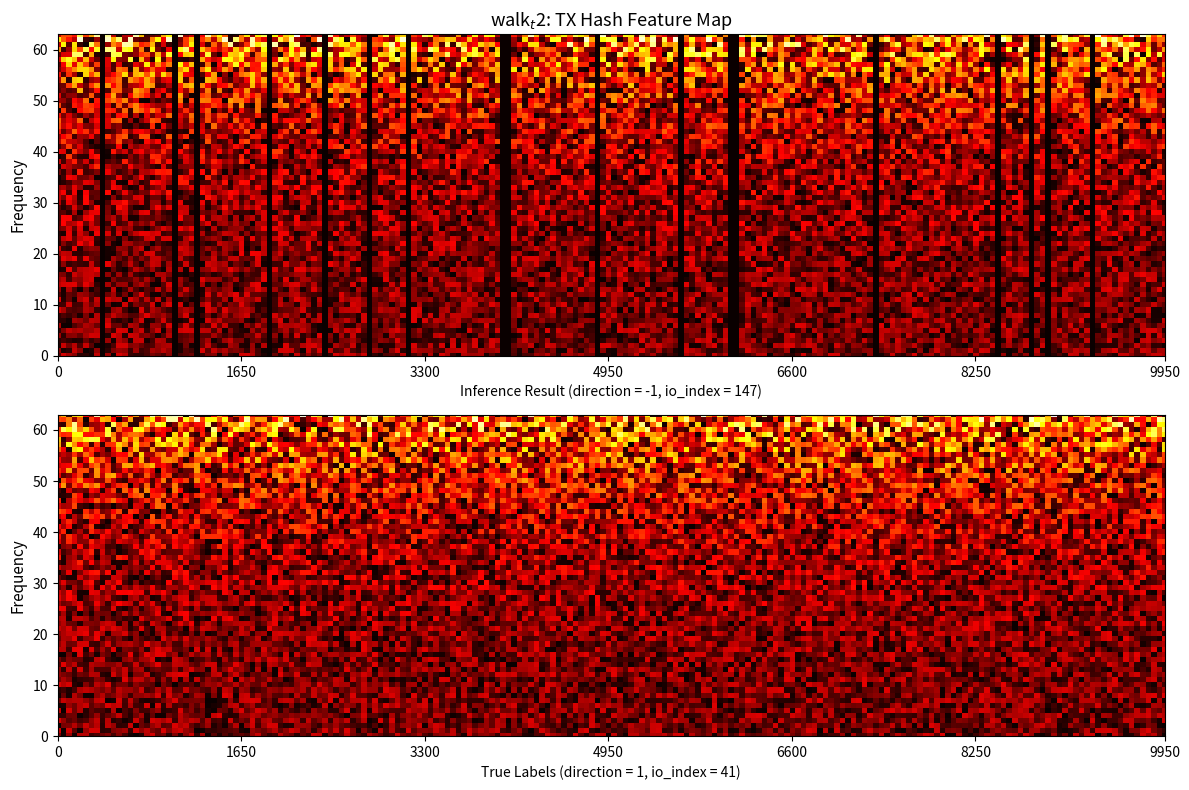

What is the sum of the 5fc5f43e83f18ab05f77c749a5dd258a922c3d4 values at direction and io_index?

42